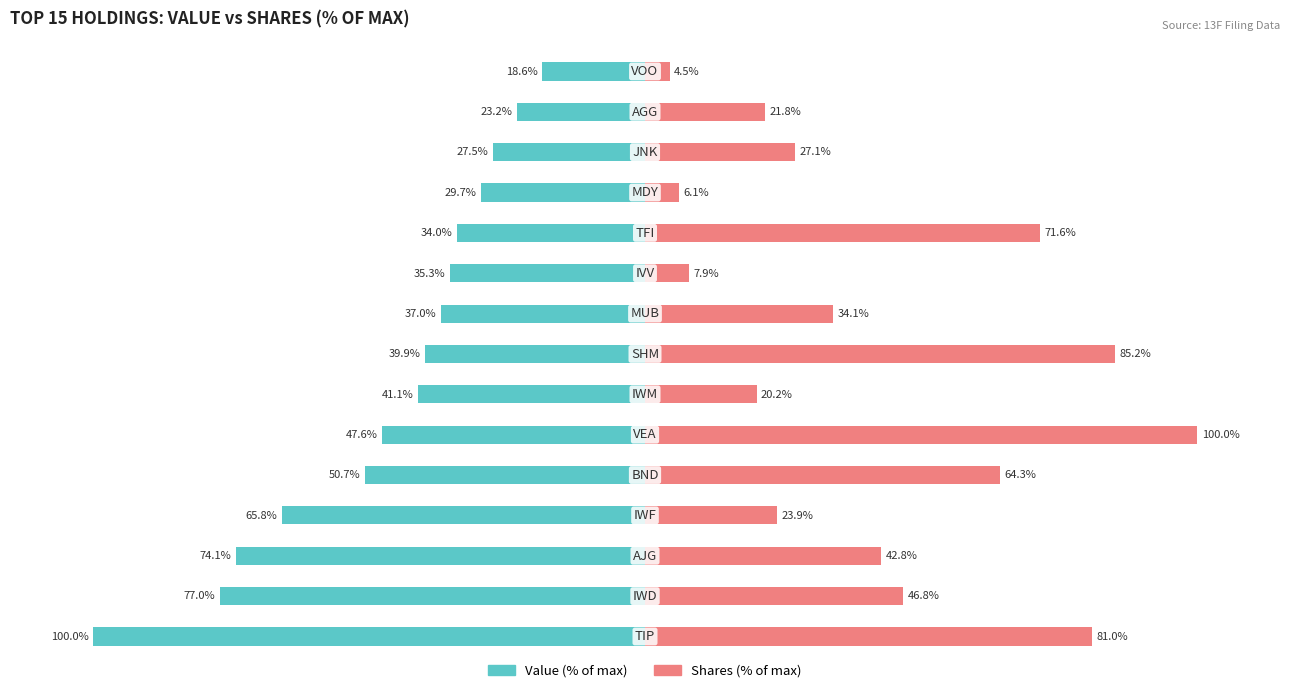

What value does the Shares (% of max) series have at 2?

42.8